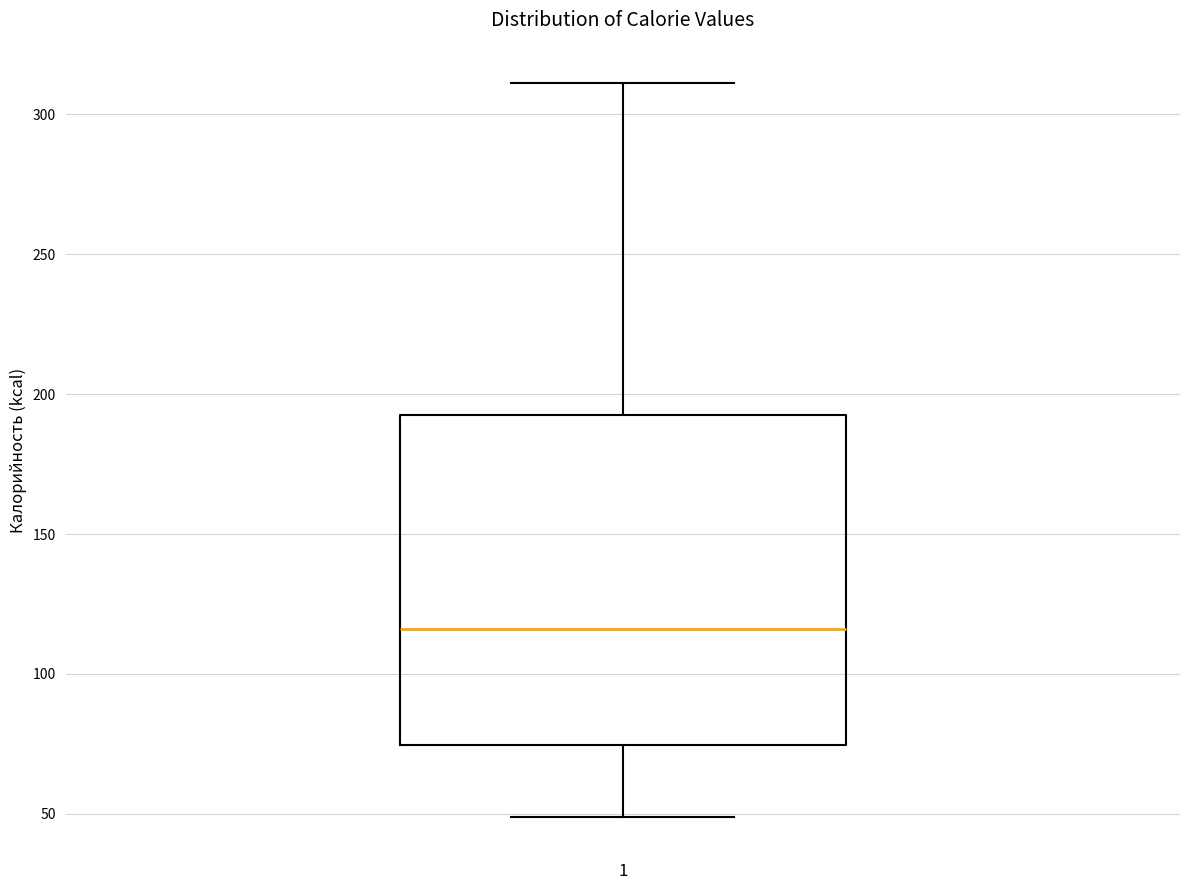

Read this box plot against the y-axis: the position of the median line, the range covered by the box, and the ends of both whiskers. The values are not printed on the chart, so give them approximately, as read against the axis.

median 115, box 75 to 195, whiskers 50 to 310